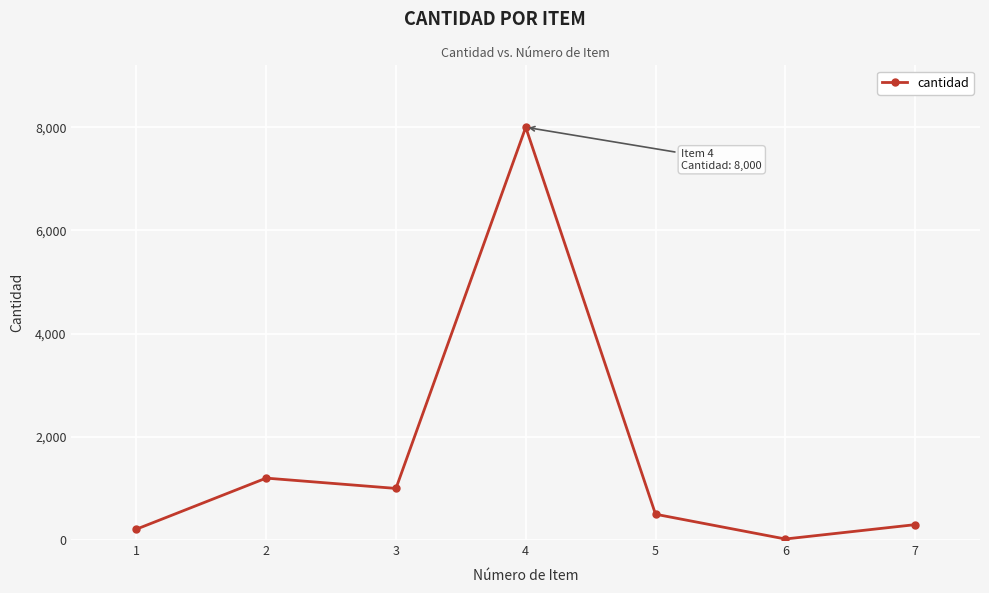

How many lines are shown in the chart?

1